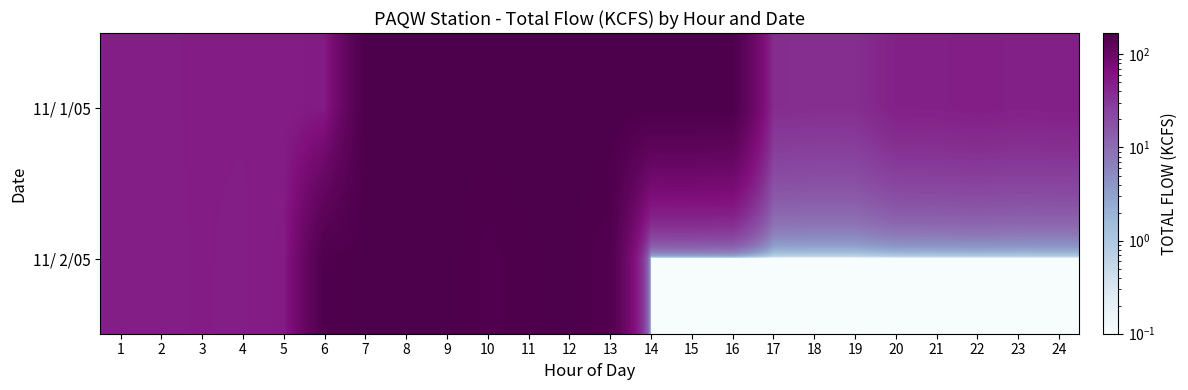

At 22, list the series in order from largest to smallest.

11/ 1/05, 11/ 2/05